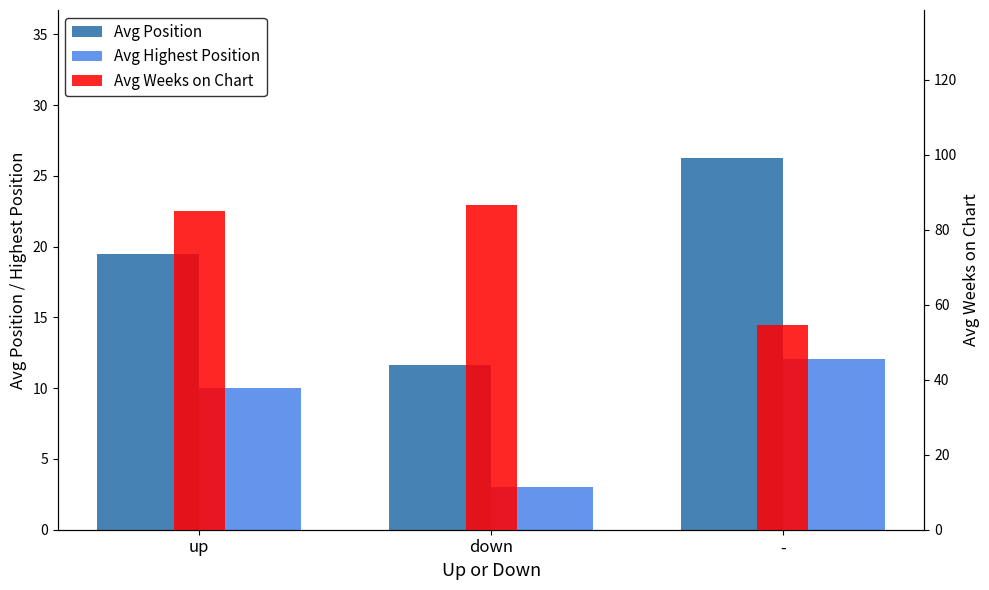

At which category does the chart reach its peak across all series?

down